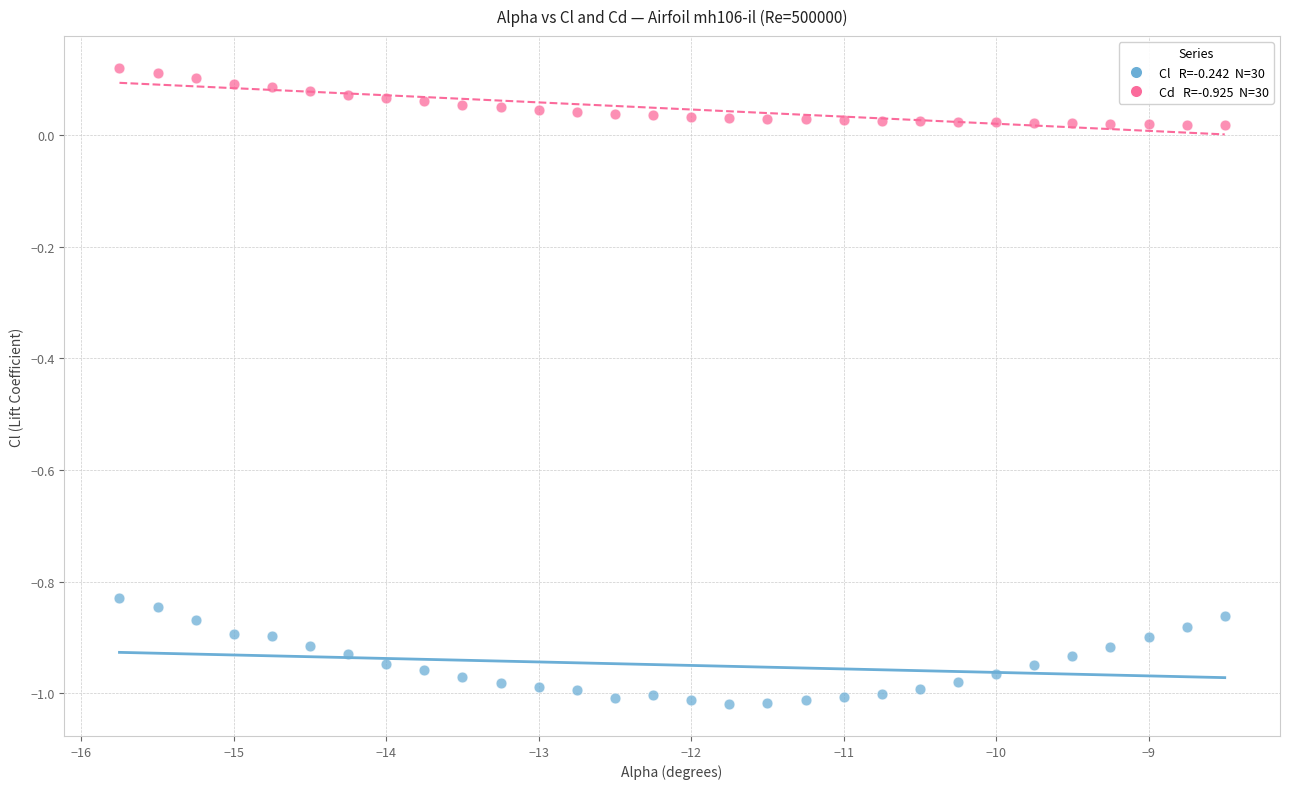

Across all data points, what is the range of X values (max minus min)?

7.2